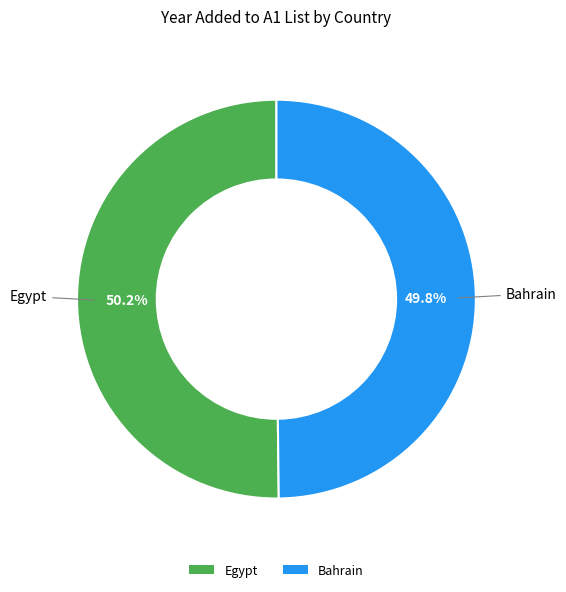

Approximately how many times larger is the value at Bahrain compared to Egypt?

1.0